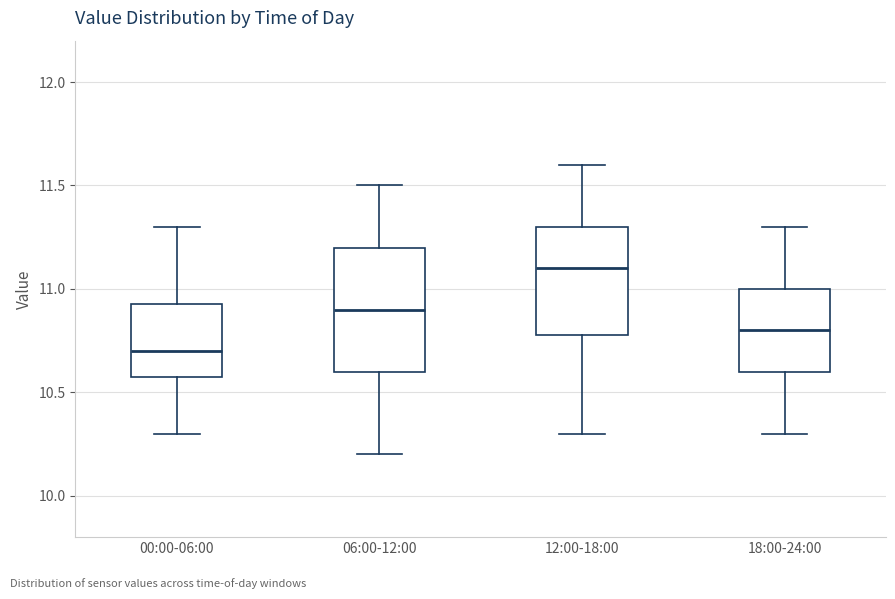

Comparing the boxes themselves (not the whiskers), which one is the tallest?

06:00-12:00